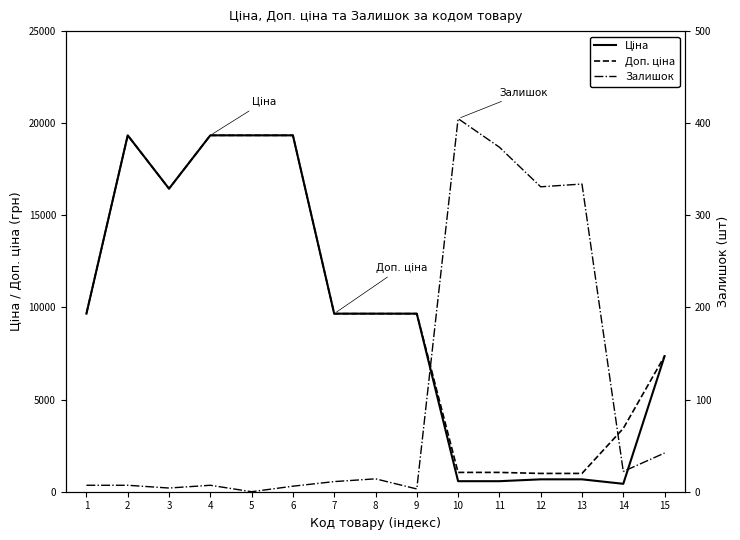

The Залишок series shows 11.5 at 14. True or false?

False